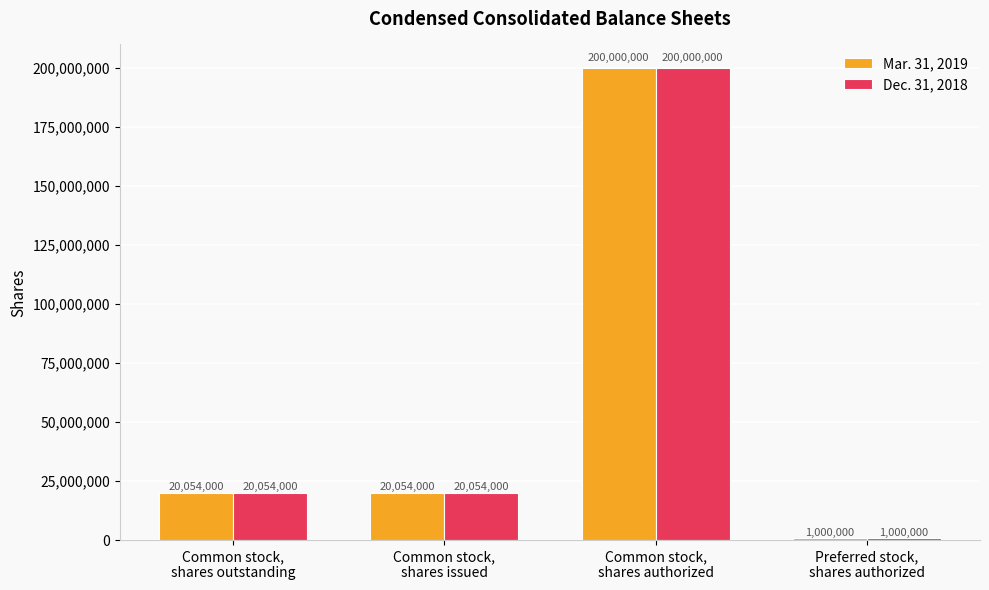

What is the smallest value displayed?

1000000